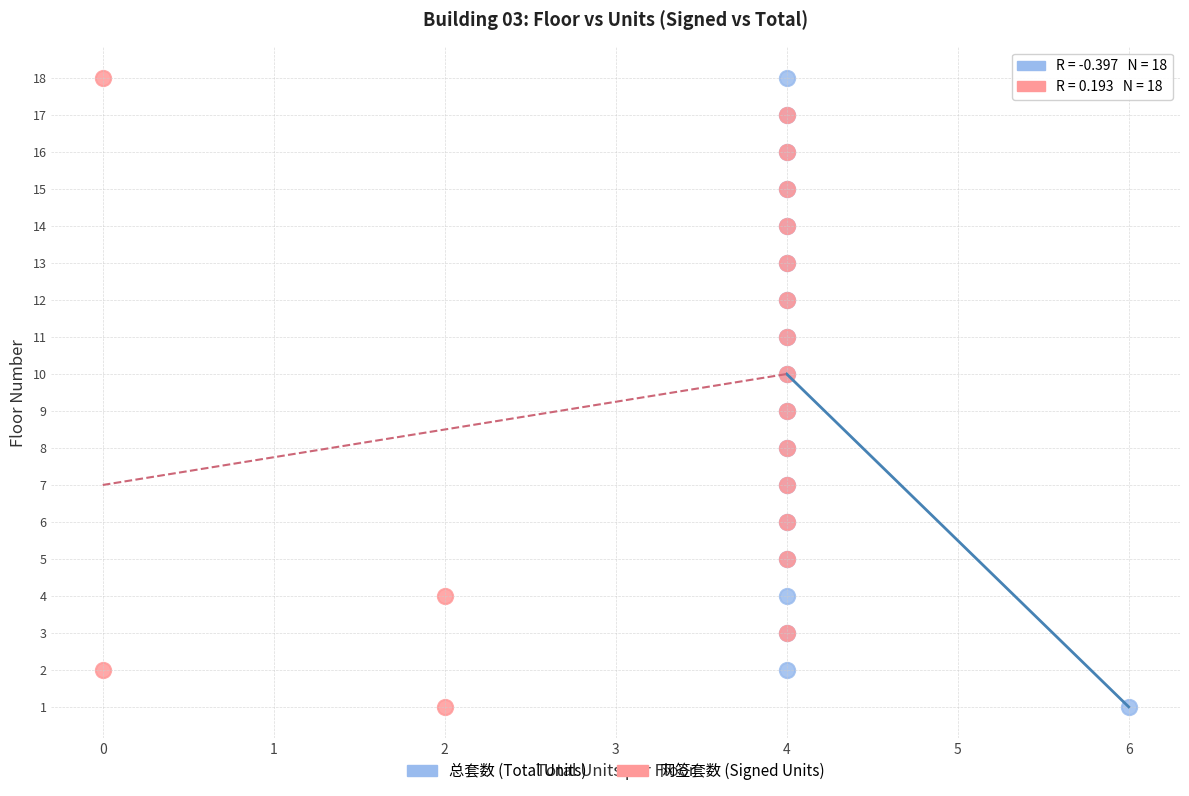

What are all the series names shown in the legend?

总套数 (Total Units), 网签套数 (Signed Units)